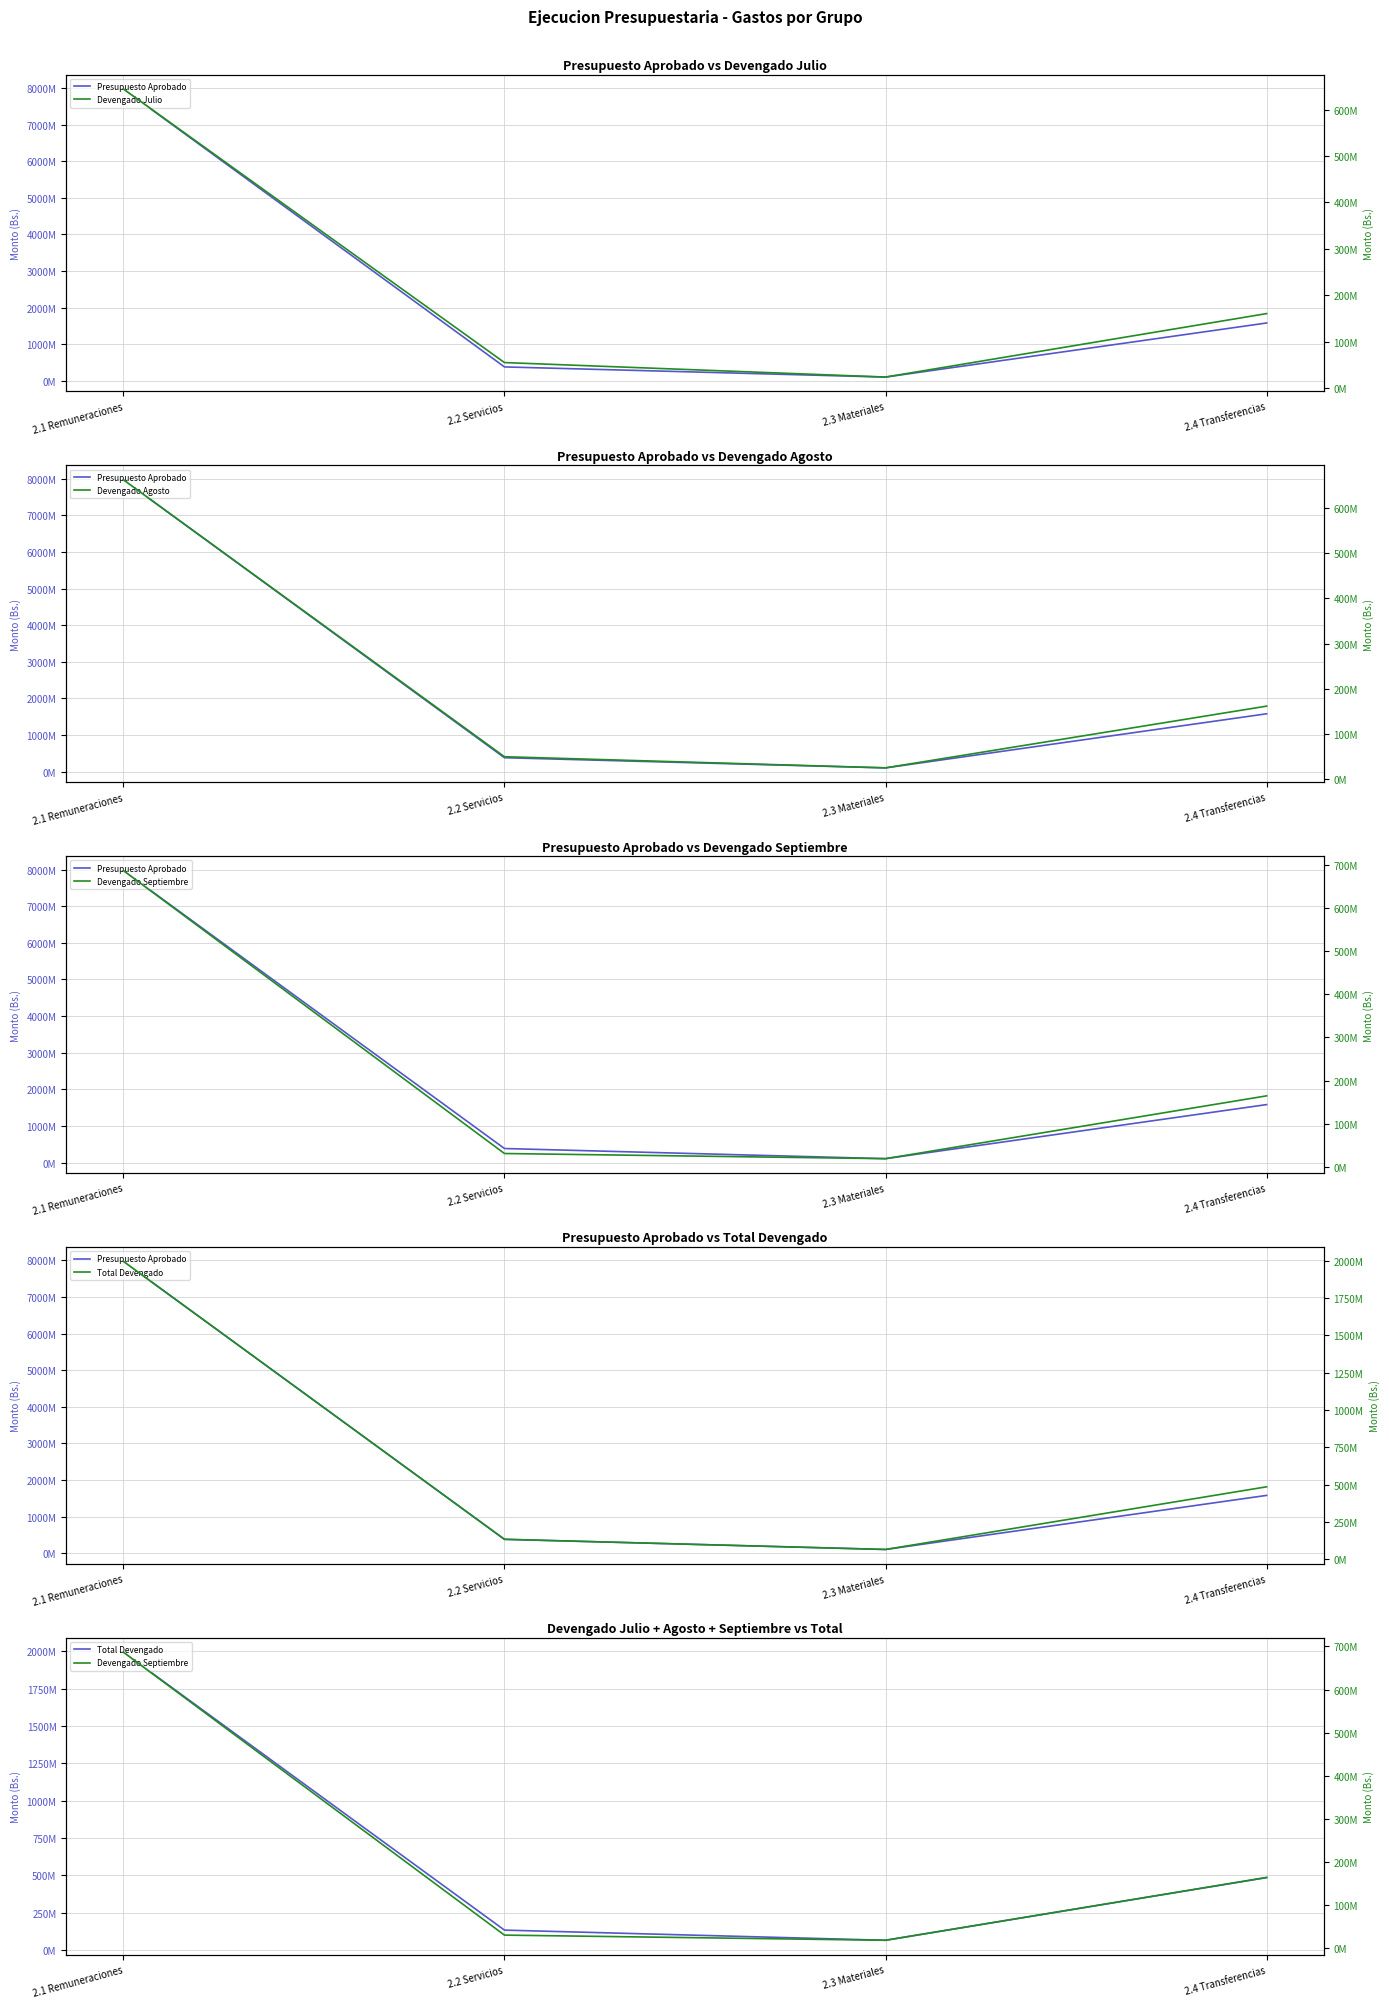

List the series in order of their peak value, lowest first.

Devengado Julio, Devengado Agosto, Devengado Septiembre, Total Devengado, Presupuesto Aprobado